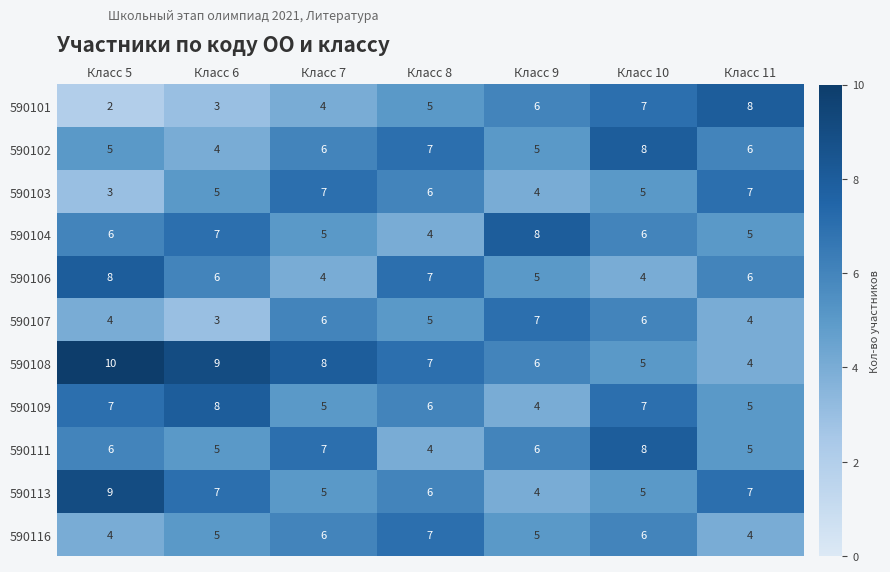

What is the sum of the 590108 values at Класс 9 and Класс 11?

10